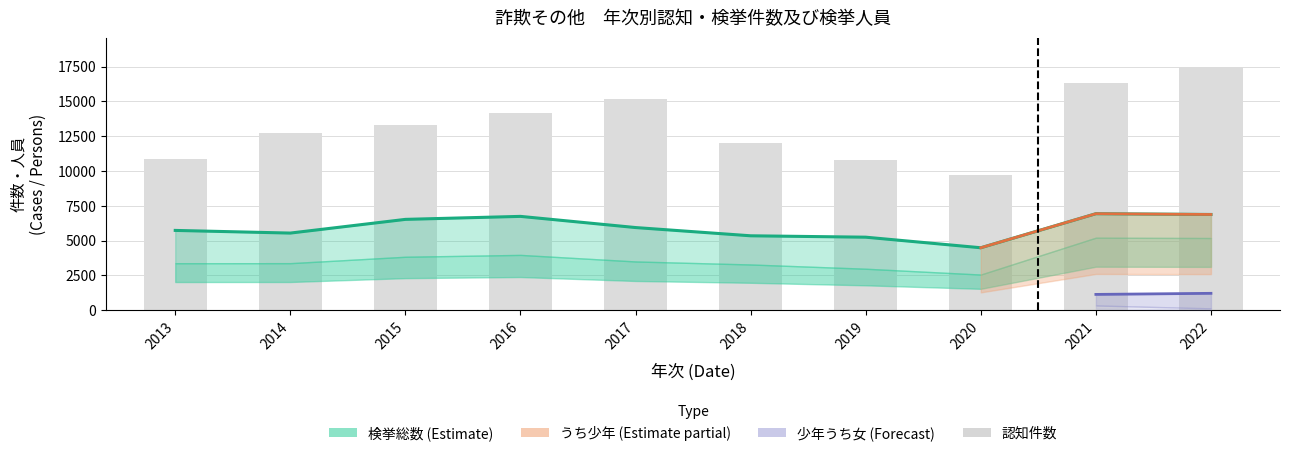

What value does the うち少年 series have at 2013, to the nearest 100?

700